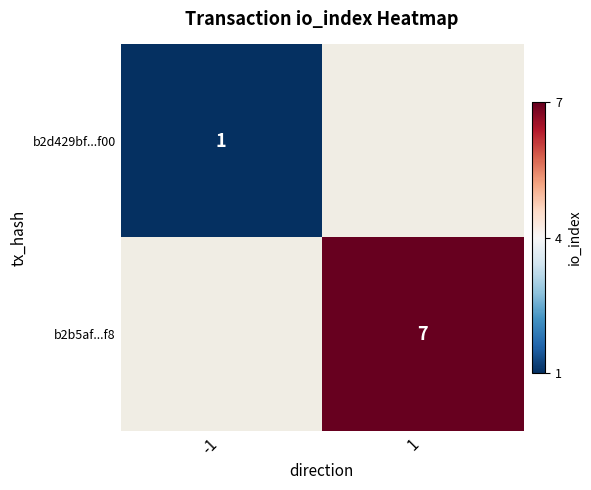

The b2b5af...f8 series shows 7 at 1. True or false?

True